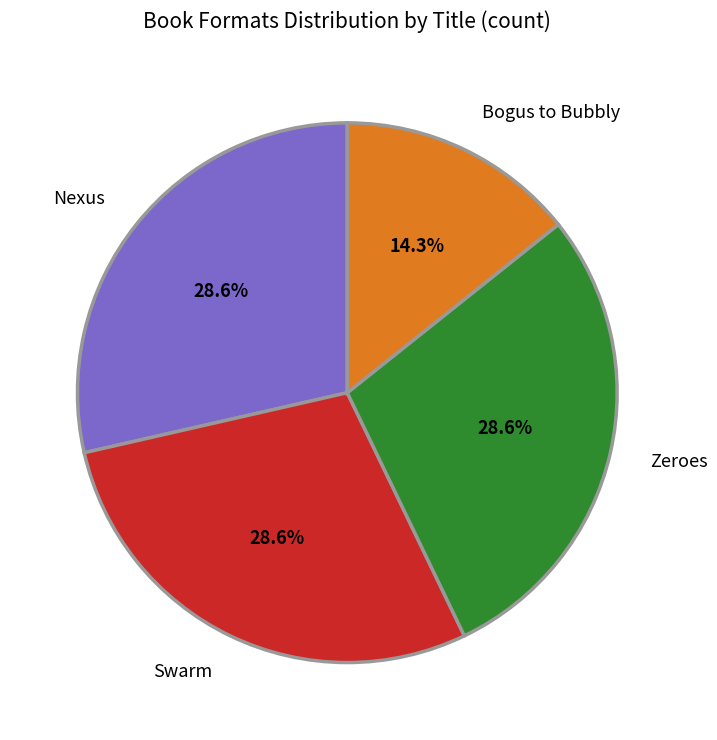

To the nearest percent, what is the difference between the largest and smallest slice percentages?

14%